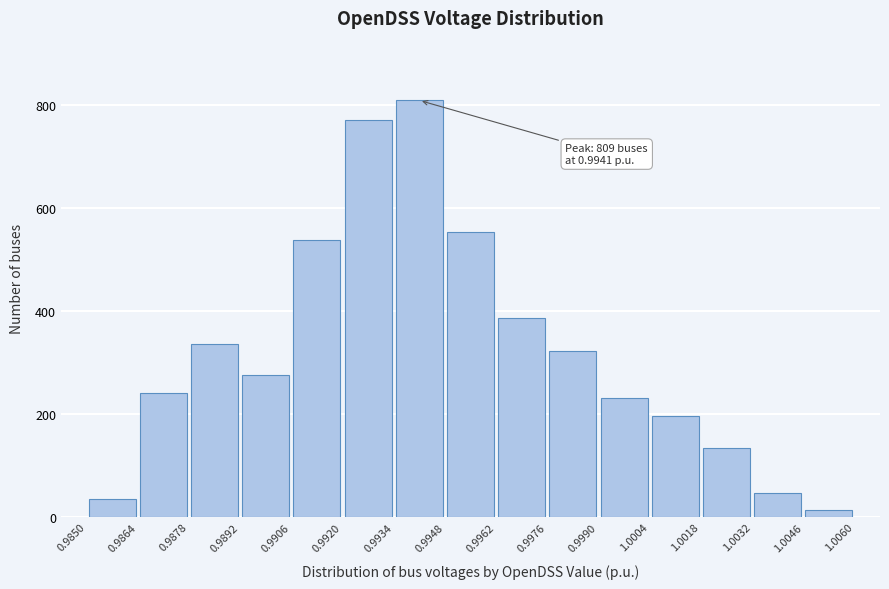

Which range on the x-axis has the tallest bar?

0.9934 to 0.9948